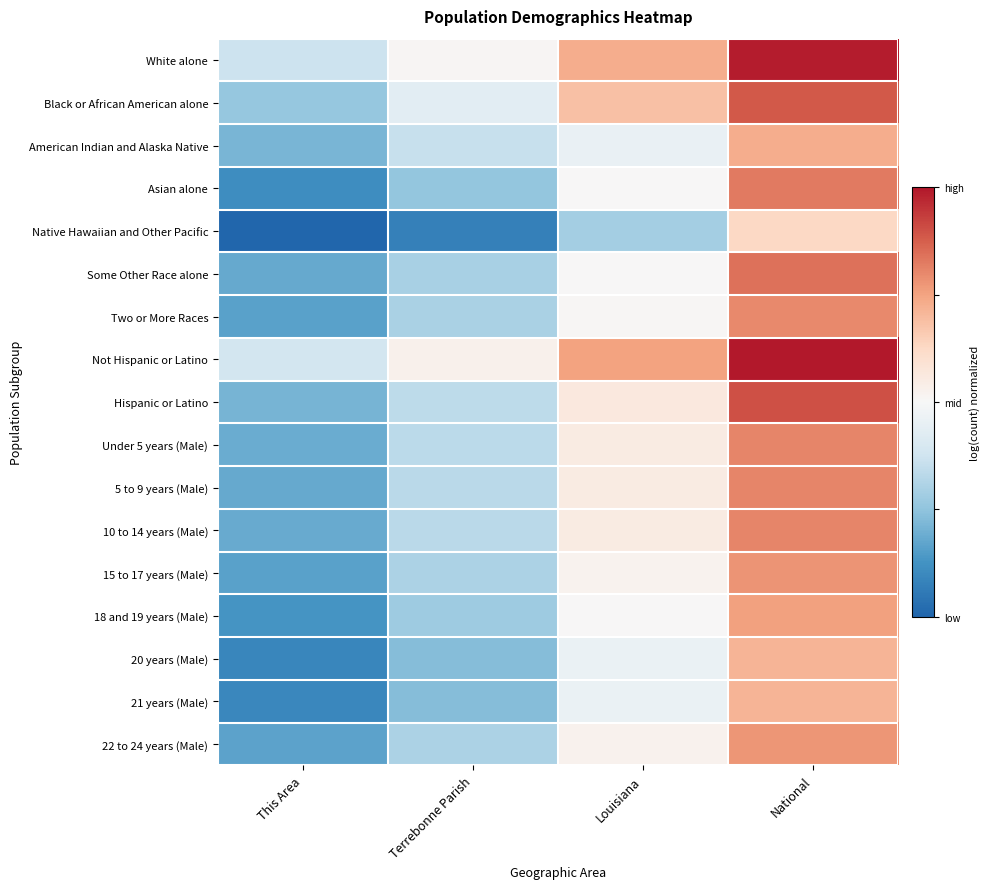

Between Terrebonne Parish and Louisiana, which series saw the biggest shift?

Black or African American alone